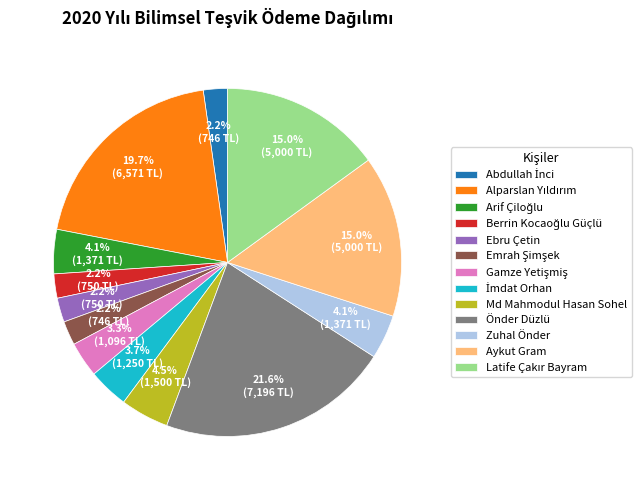

To the nearest percent, what is the average slice percentage?

8%